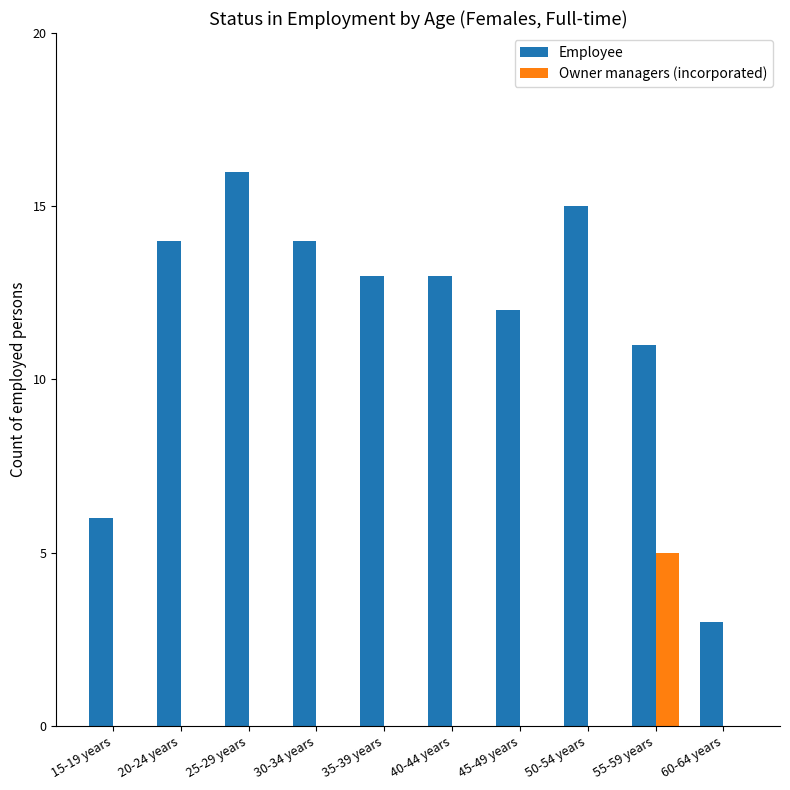

What is the difference between the Employee values at 30-34 years and 25-29 years?

2